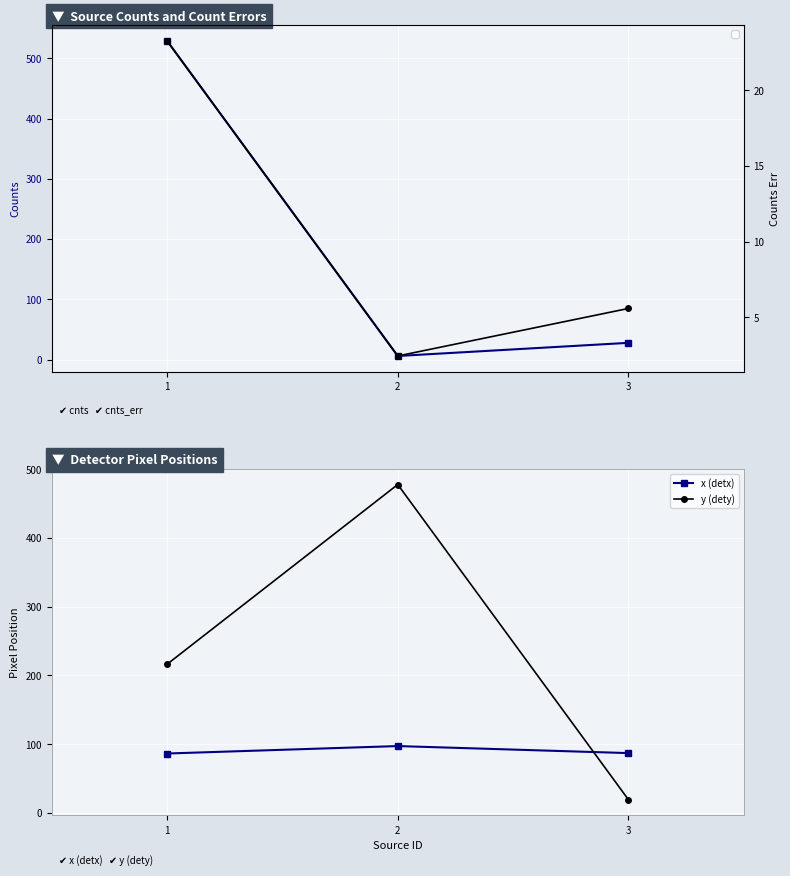

At which category is the sum across all series the highest?

1